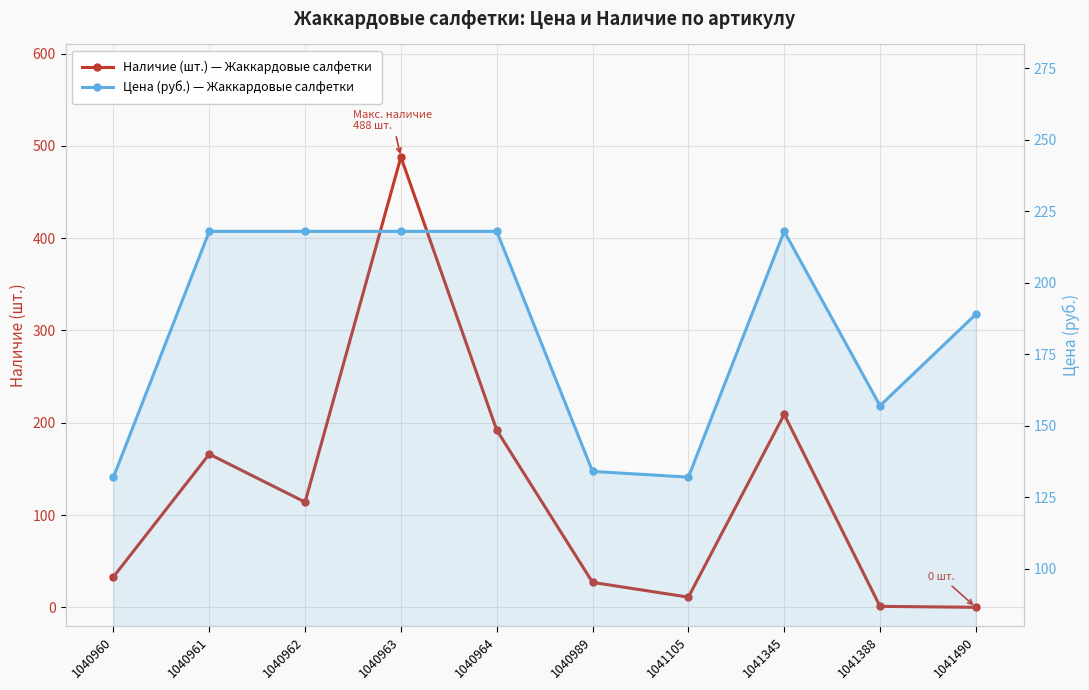

What is the sum of the Цена values at 1041105 and 1041388?

289